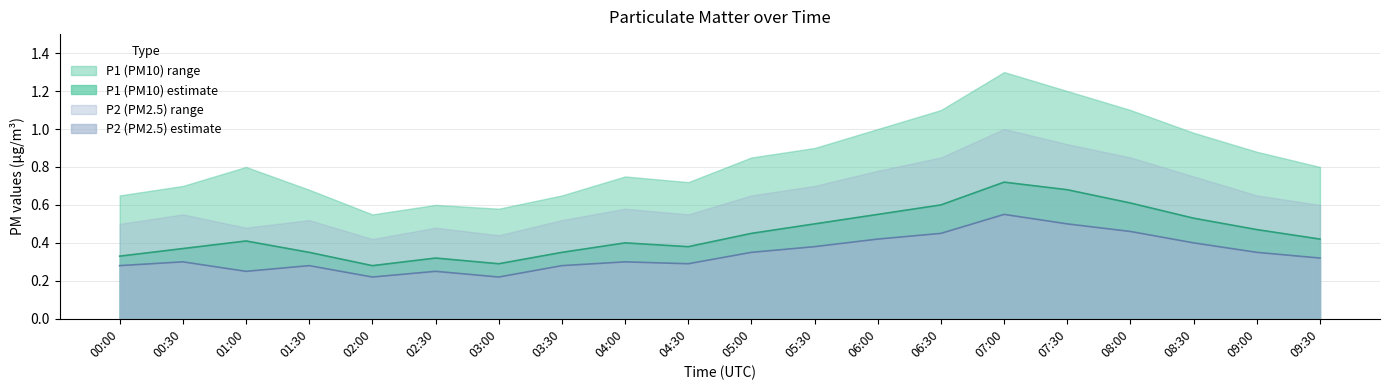

True or false: P1 and P2 cross at least once.

False